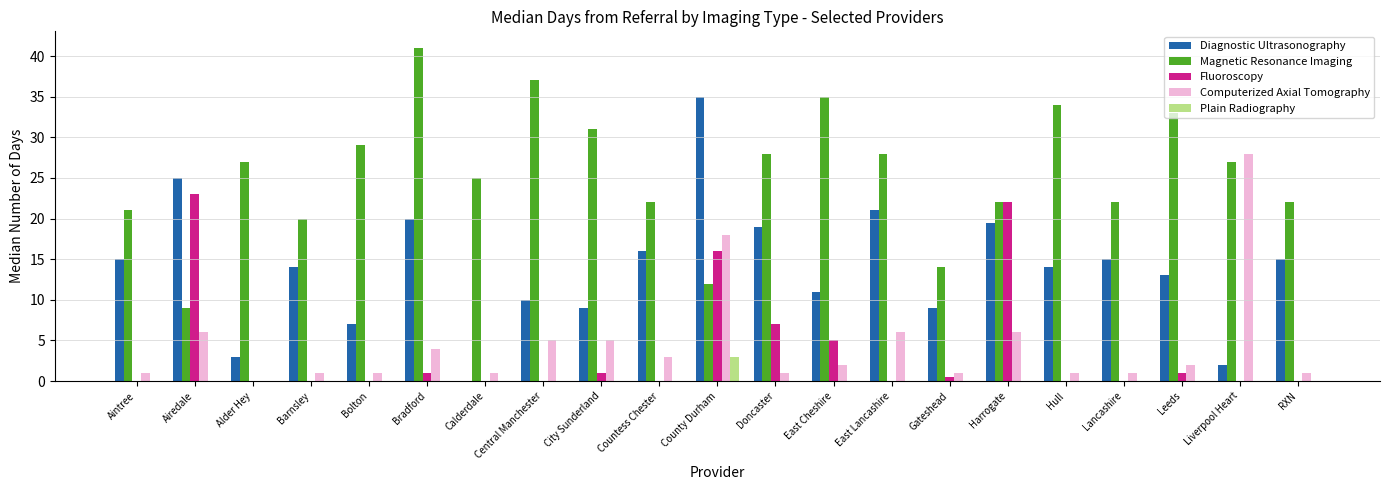

Which series has the largest total across all categories?

Magnetic Resonance Imaging